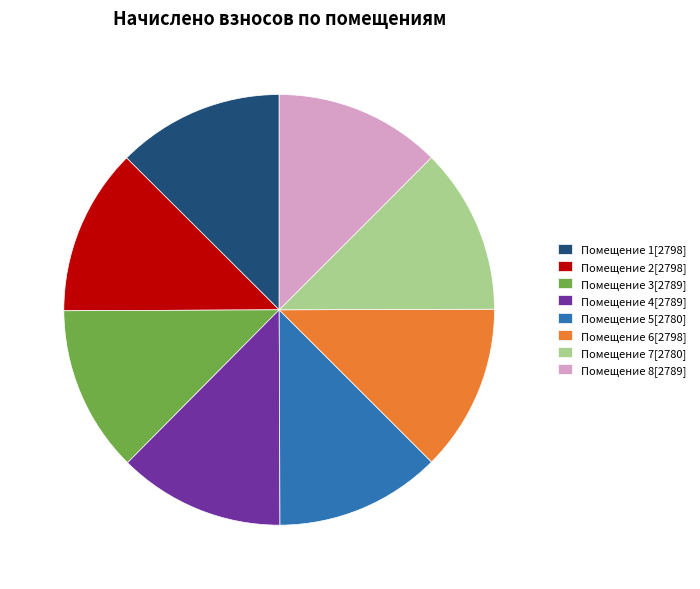

Is there a majority slice in this chart?

No